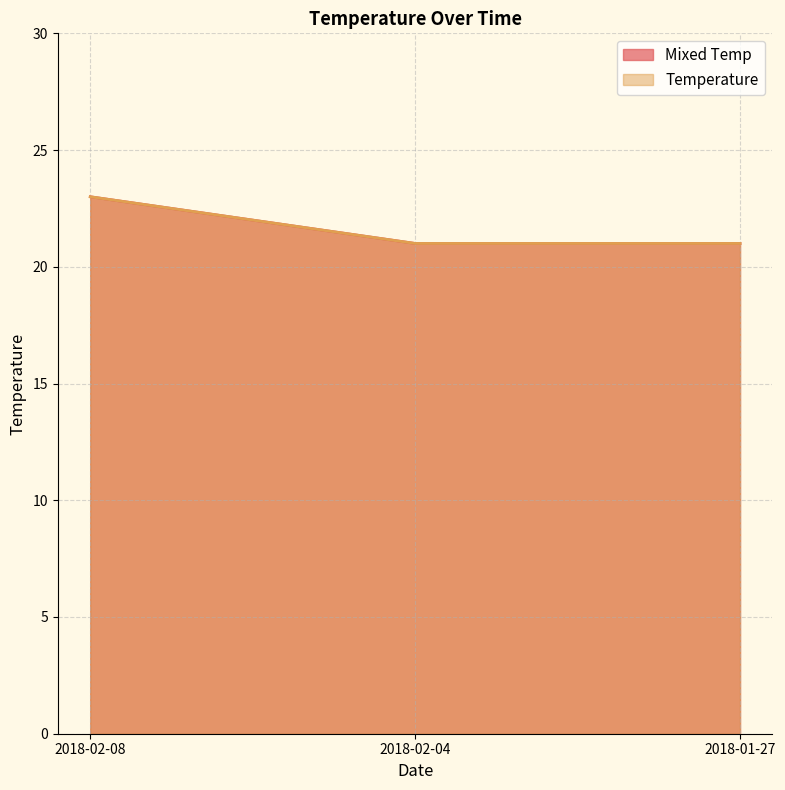

How many values in the Temperature series exceed 21?

1